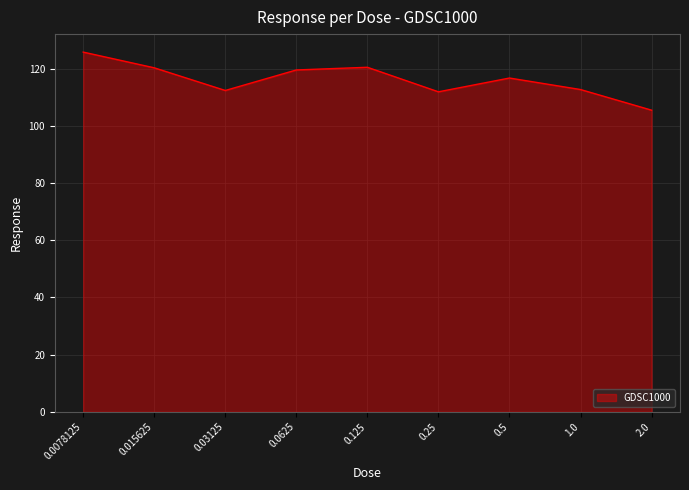

Approximately how many times larger is the value at 0.03125 compared to 0.0625?

0.9